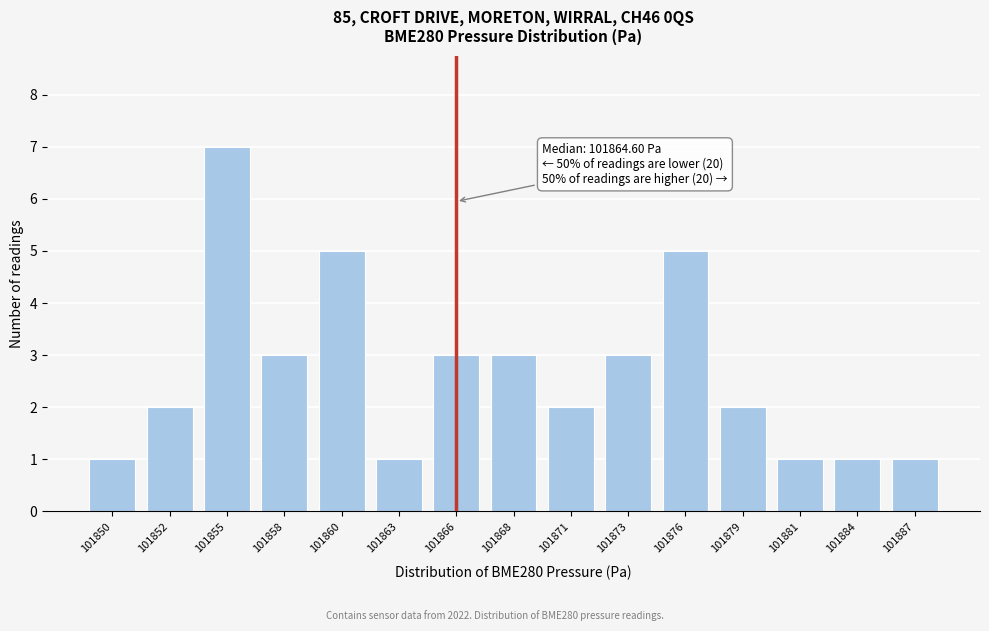

Reading left to right, transcribe all the data shown in this chart.

1	2	7	3	5	1	3	3	2	3	5	2	1	1	1